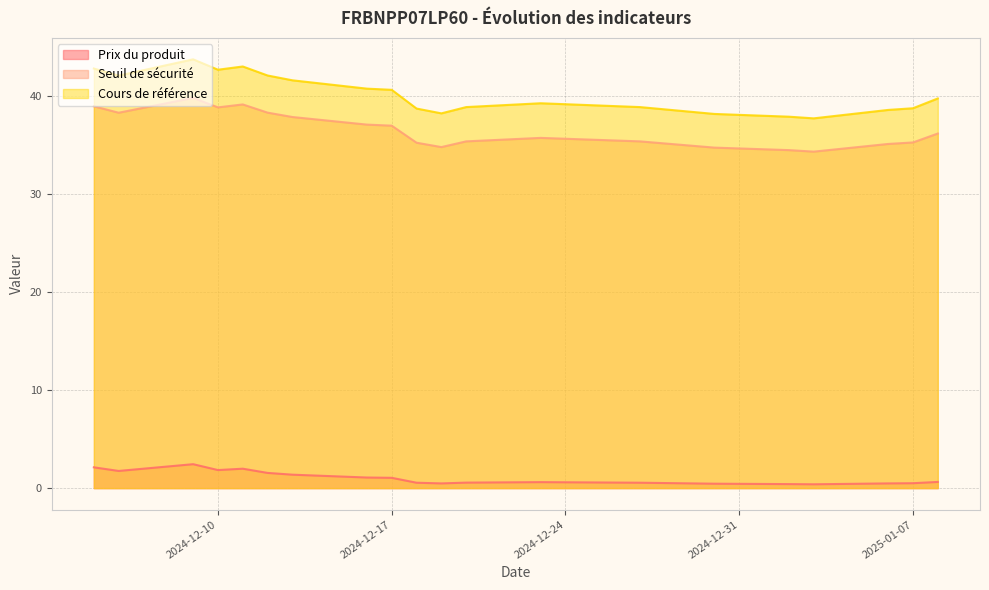

What is the difference between the maximum and minimum values in the Seuil de sécurité series?

5.5